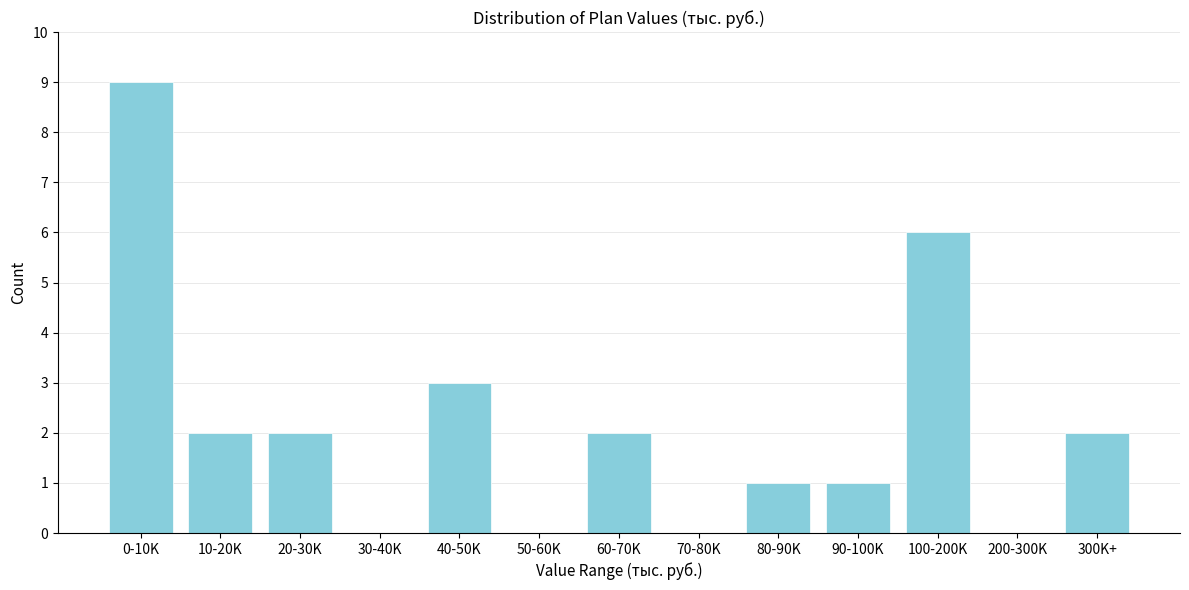

Reading right to left, extract all data points from this chart.

300K+=2	200-300K=0	100-200K=6	90-100K=1	80-90K=1	70-80K=0	60-70K=2	50-60K=0	40-50K=3	30-40K=0	20-30K=2	10-20K=2	0-10K=9